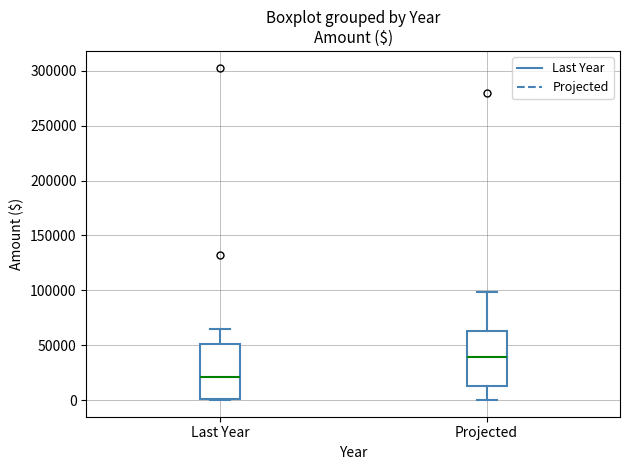

Where is the lower edge of the box for Last Year on the y-axis? The values are not printed on the chart, so give them approximately, as read against the axis.

0